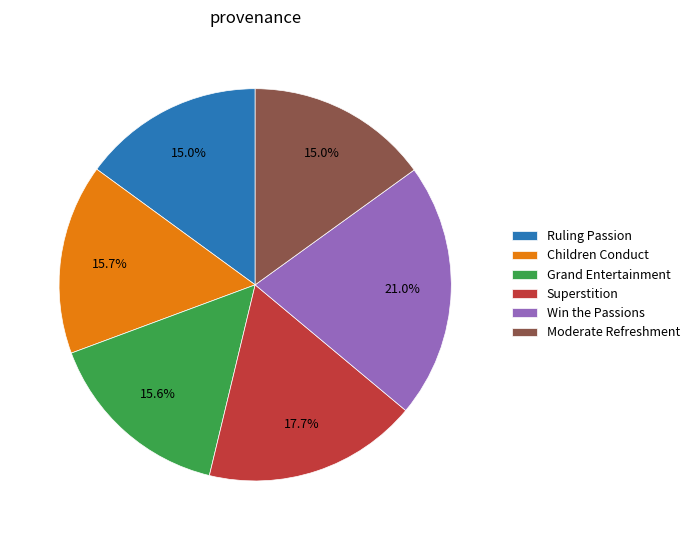

To the nearest percent, what portion does Moderate Refreshment represent?

15%